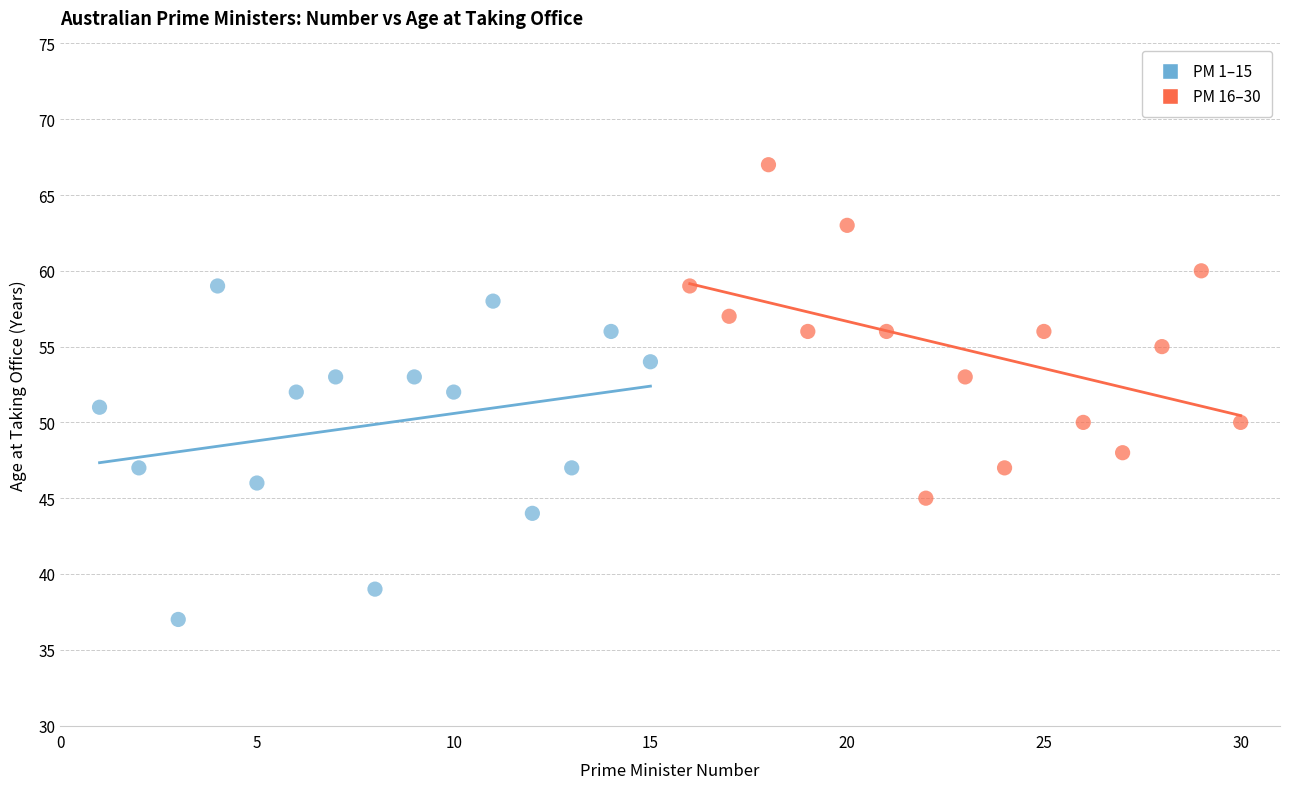

What are all the series names shown in the legend?

PM 1–15, PM 16–30